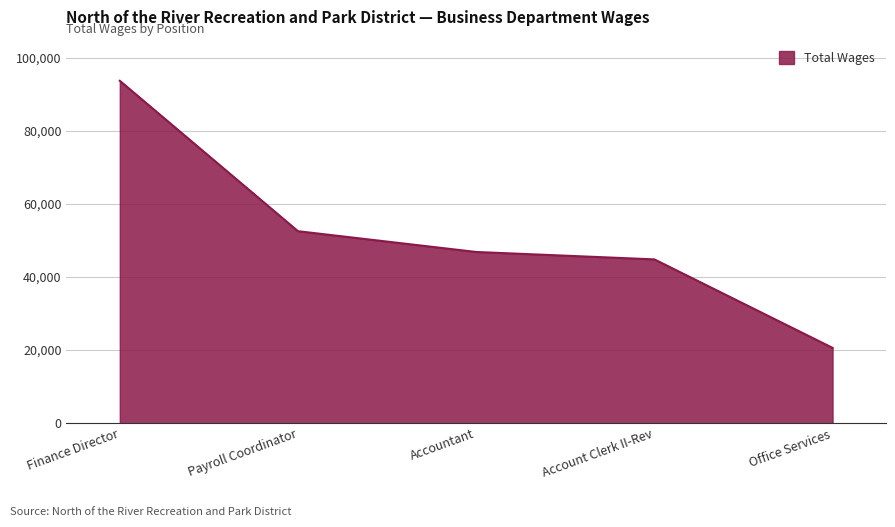

What position from the left is Payroll Coordinator?

2